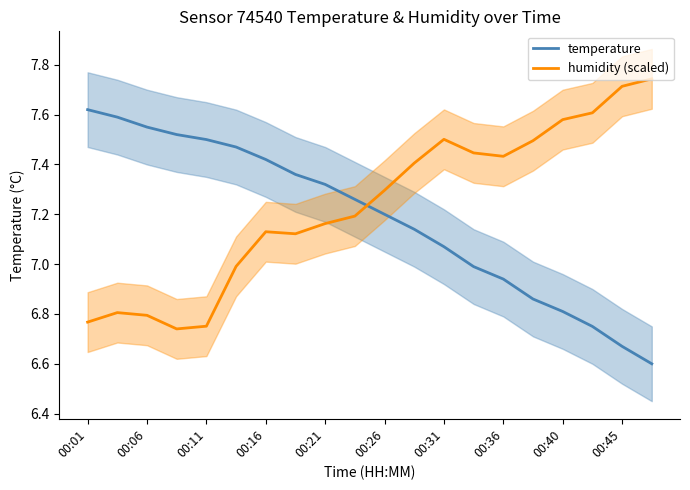

Is the value of humidity (scaled) at 00:26 greater than the value of temperature at 00:45?

Yes